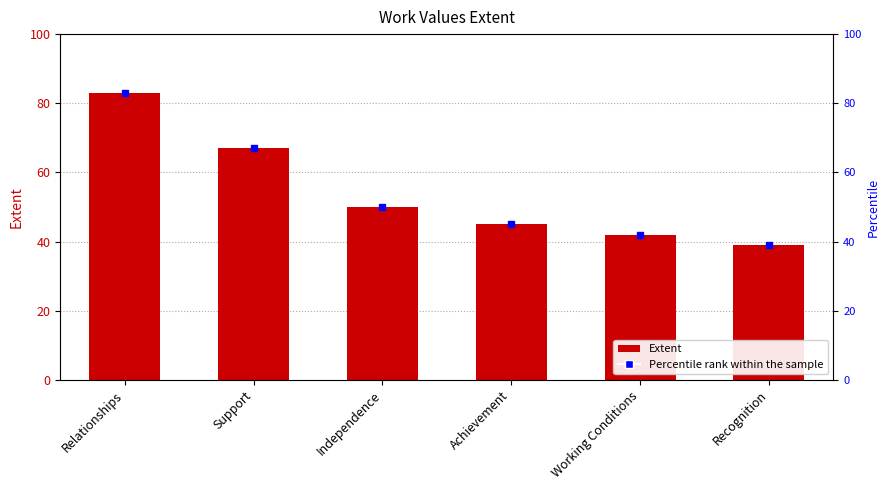

What is the difference between the maximum and minimum values?

44